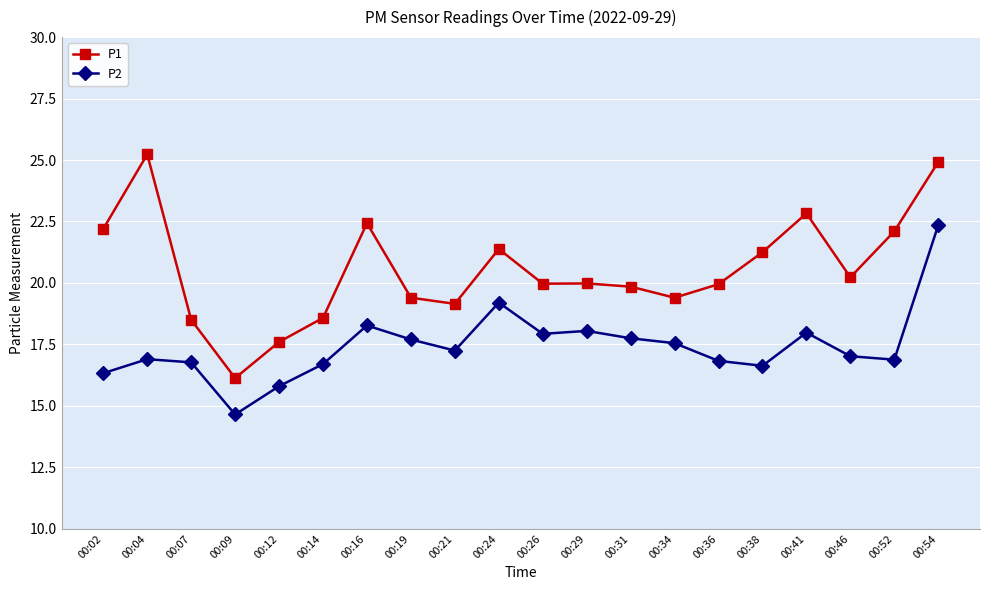

True or false: P2 has a value of 19.2 at 00:24.

True